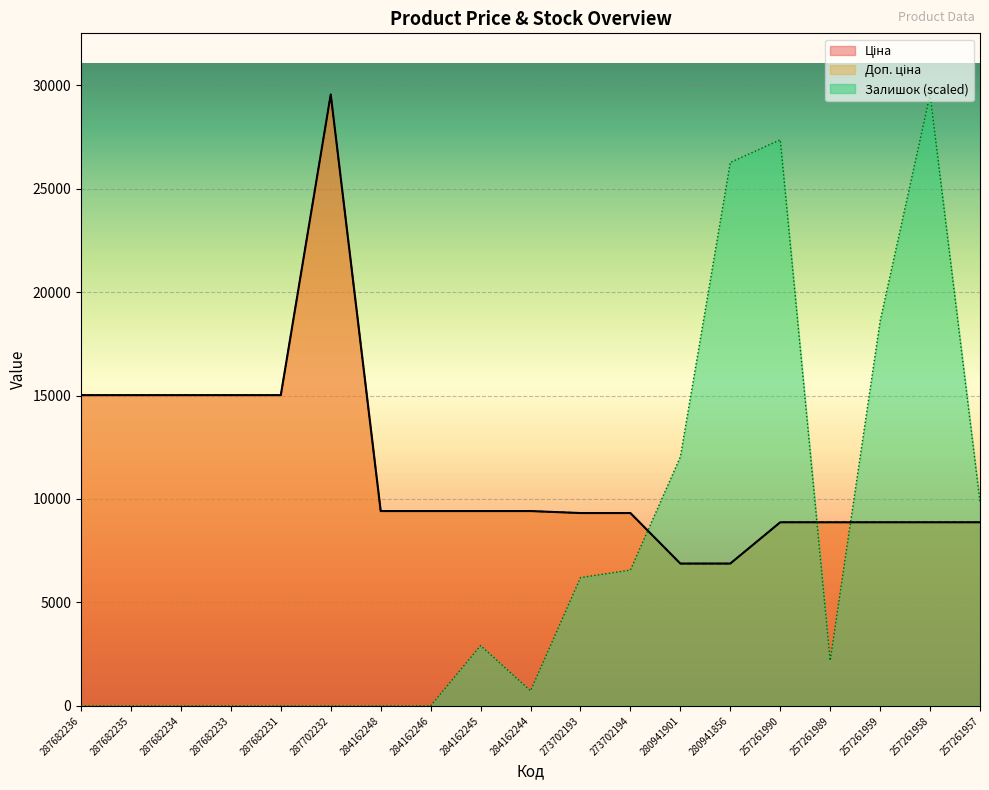

Between 284162245 and 280941856, which series saw the biggest shift?

Залишок